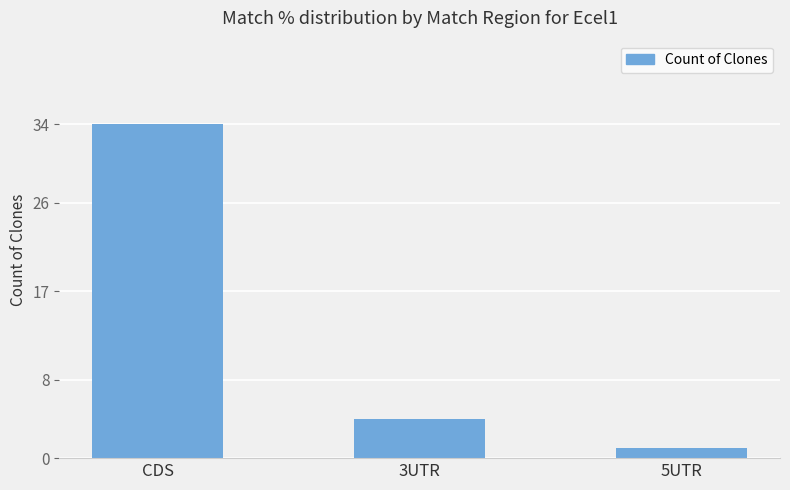

What is the sum of all values?

39